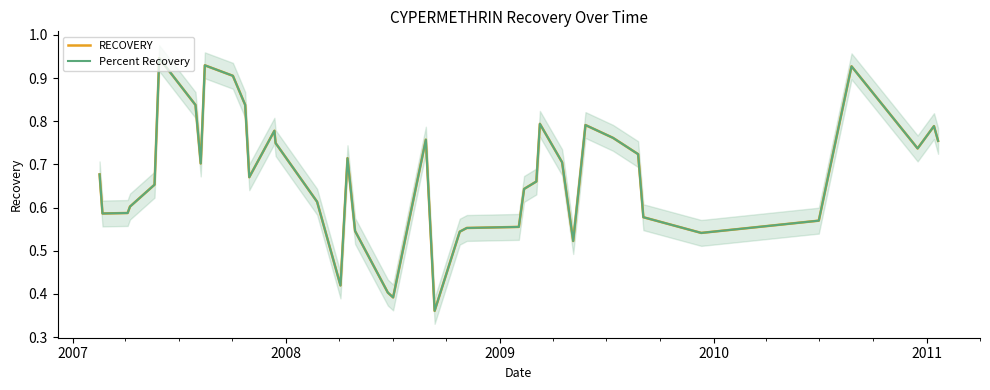

True or false: Percent Recovery has a value of 0.5 at 36.

False